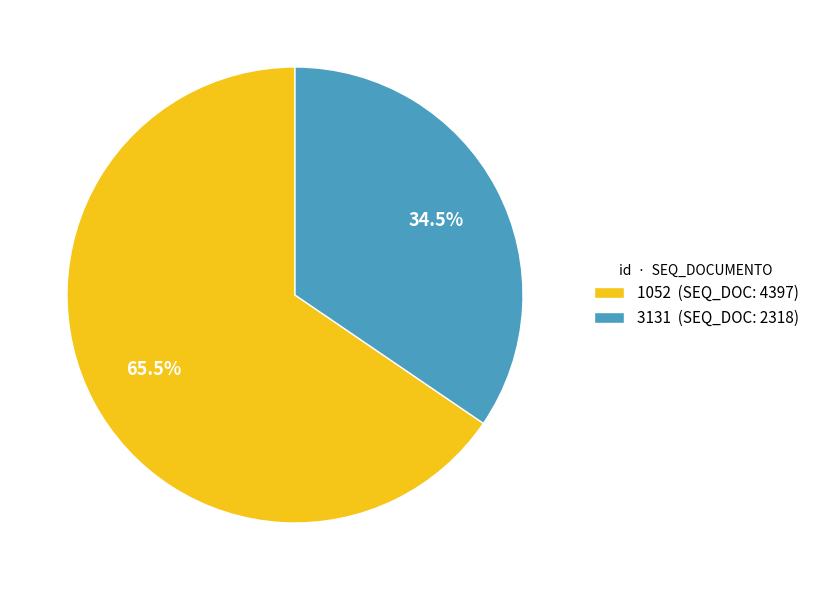

Does 3131 (SEQ_DOC: 2318) account for over 50% of the chart?

No